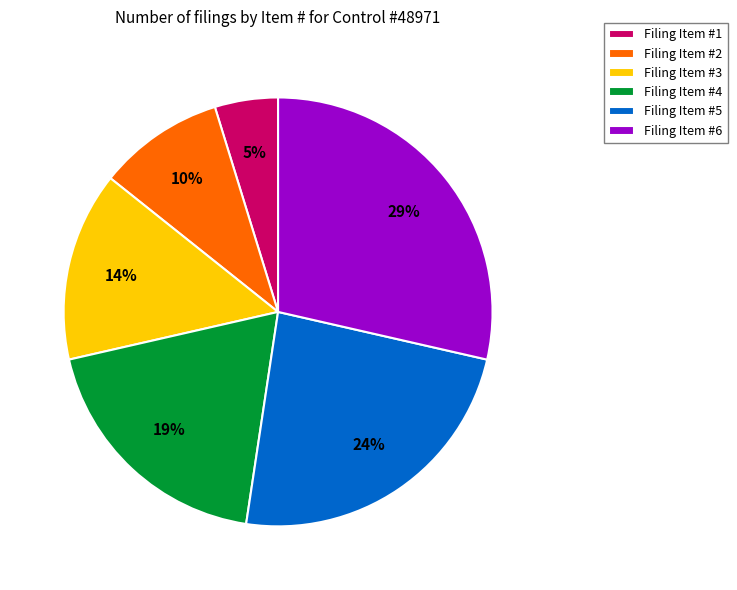

Which has a higher value, Filing Item #3 or Filing Item #4?

Filing Item #4